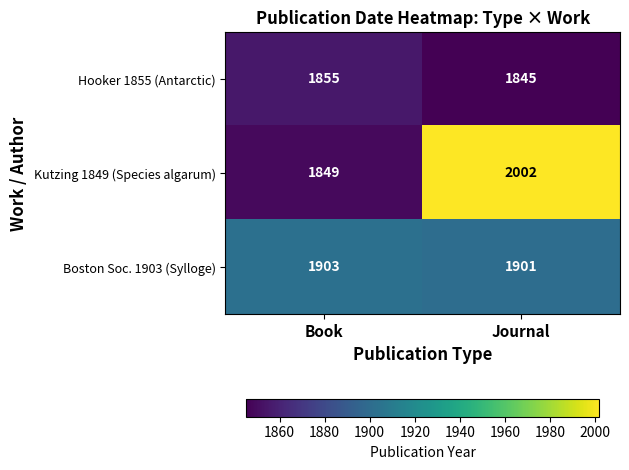

What is the spread (max minus min) of values at Book?

54